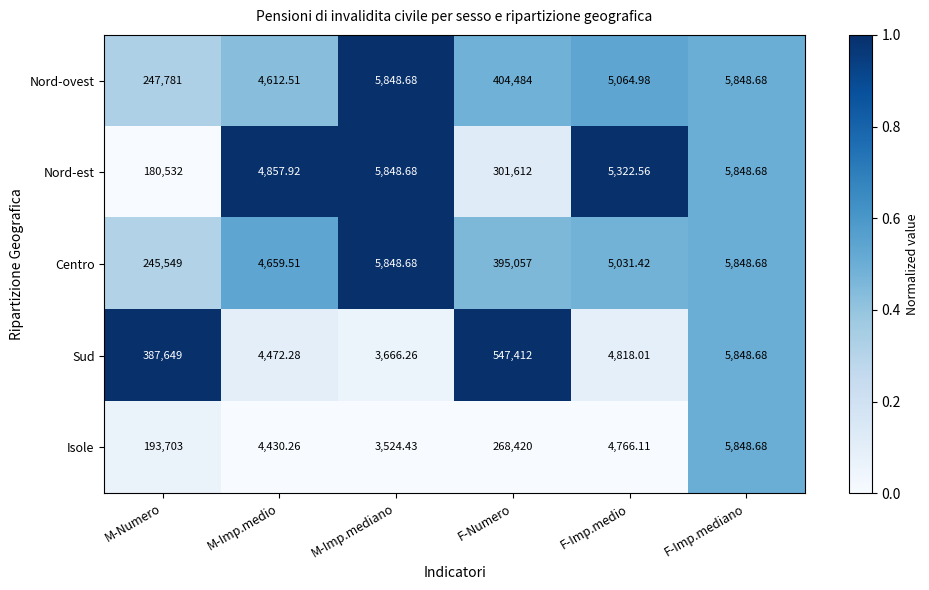

Where does the Isole series first go above 5848?

M-Numero